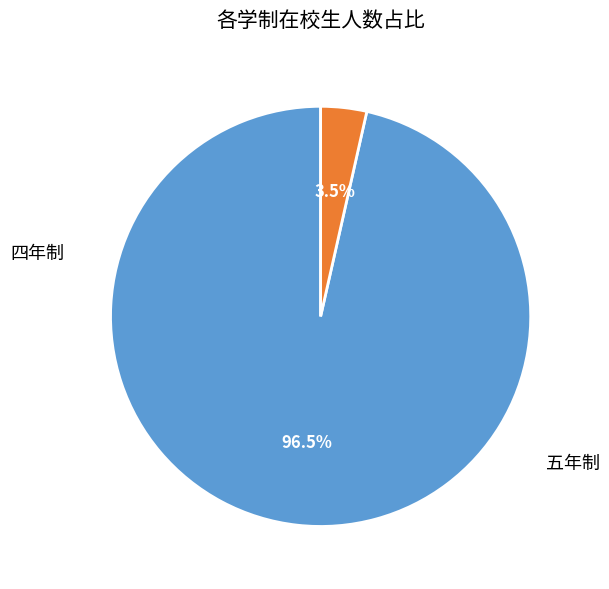

Does any single category account for the majority?

Yes